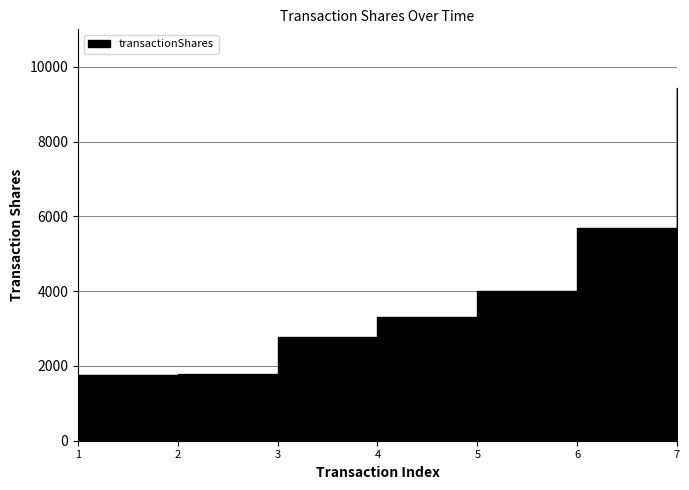

Count the number of data series in this chart.

1